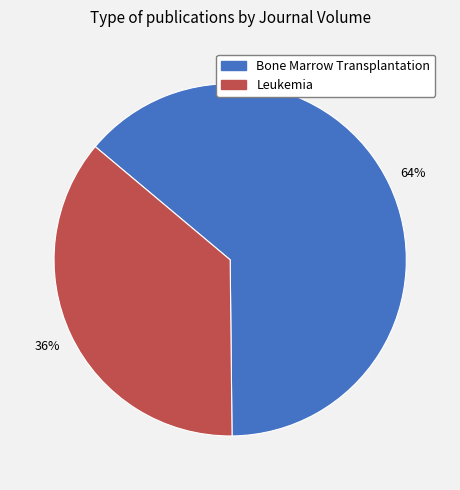

How many segments does this pie chart have?

2